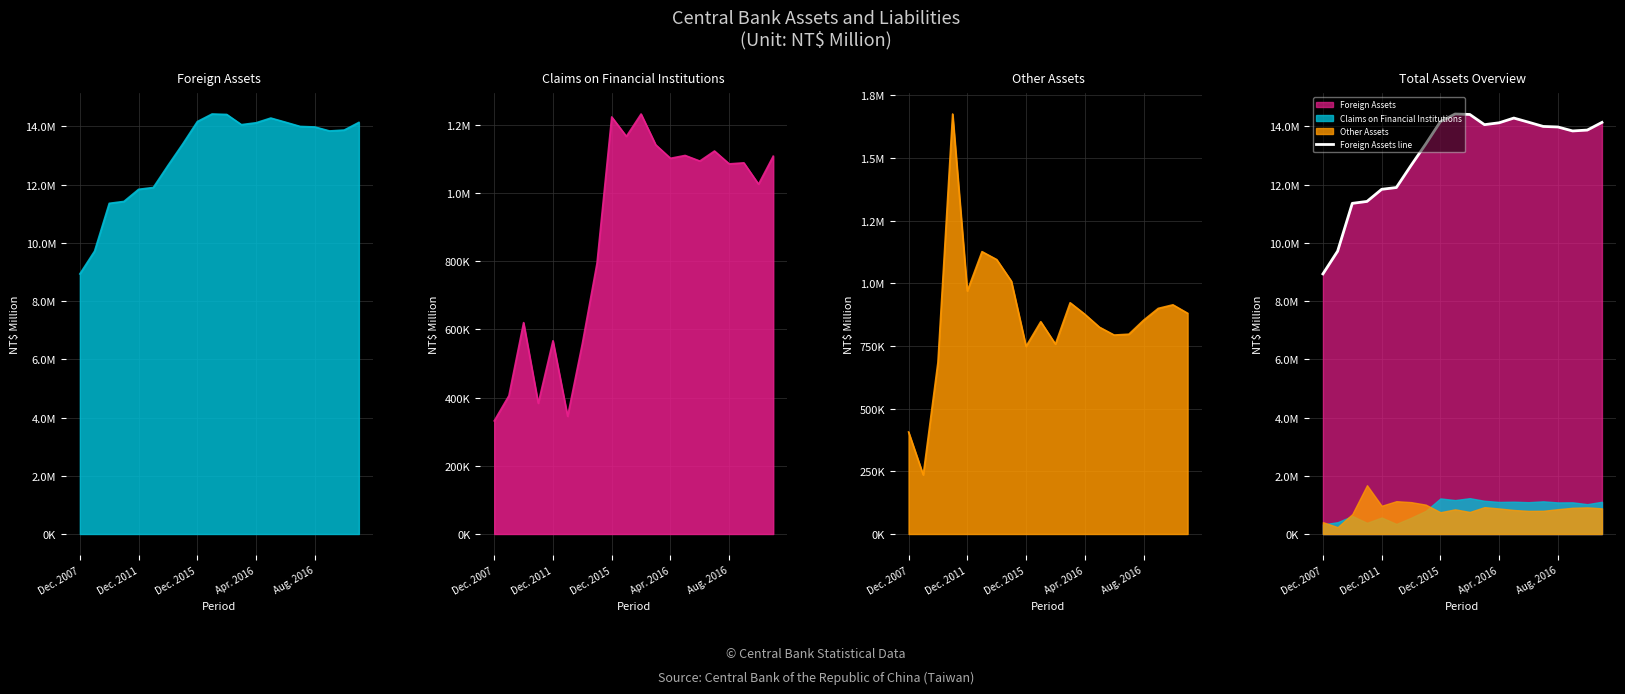

Does the chart display data point markers on the line(s)?

No